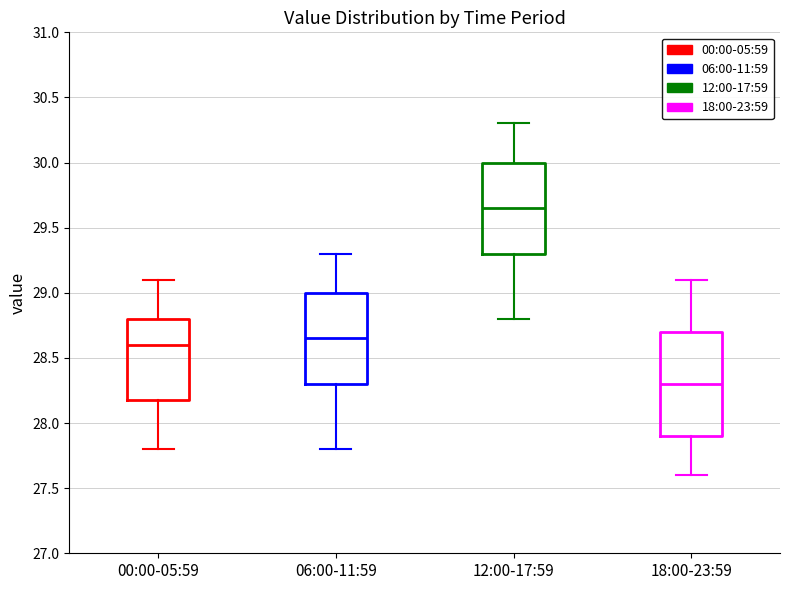

Reading left to right, read every box against the y-axis: the position of its median line, the range the box covers, and the ends of its whiskers. The values are not printed on the chart, so give them approximately, as read against the axis.

00:00-05:59: median 28.60, box 28.20 to 28.80, whiskers 27.80 to 29.10
06:00-11:59: median 28.65, box 28.30 to 29.00, whiskers 27.80 to 29.30
12:00-17:59: median 29.65, box 29.30 to 30.00, whiskers 28.80 to 30.30
18:00-23:59: median 28.30, box 27.90 to 28.70, whiskers 27.60 to 29.10